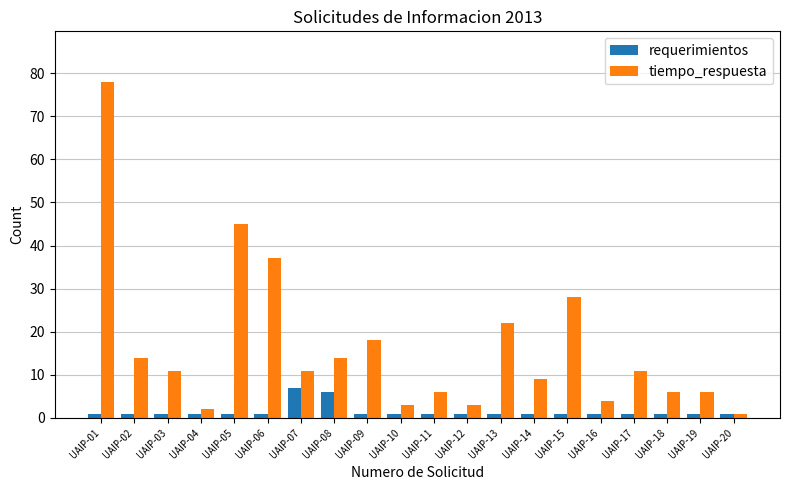

The requerimientos series shows 1 at UAIP-06. True or false?

True